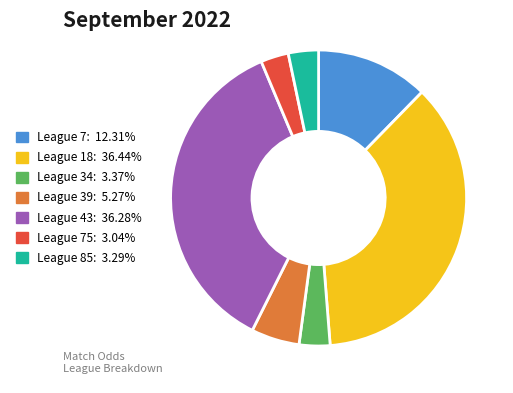

Does any single category account for the majority?

No